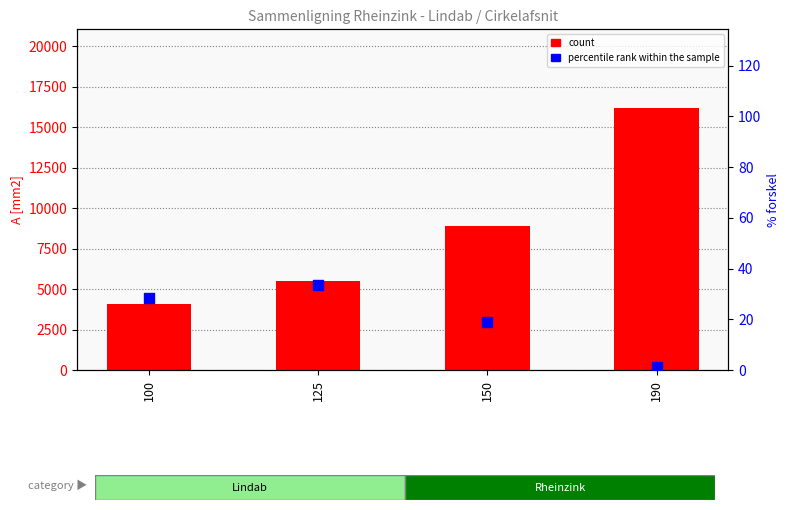

At which category is the sum across all series the highest?

190